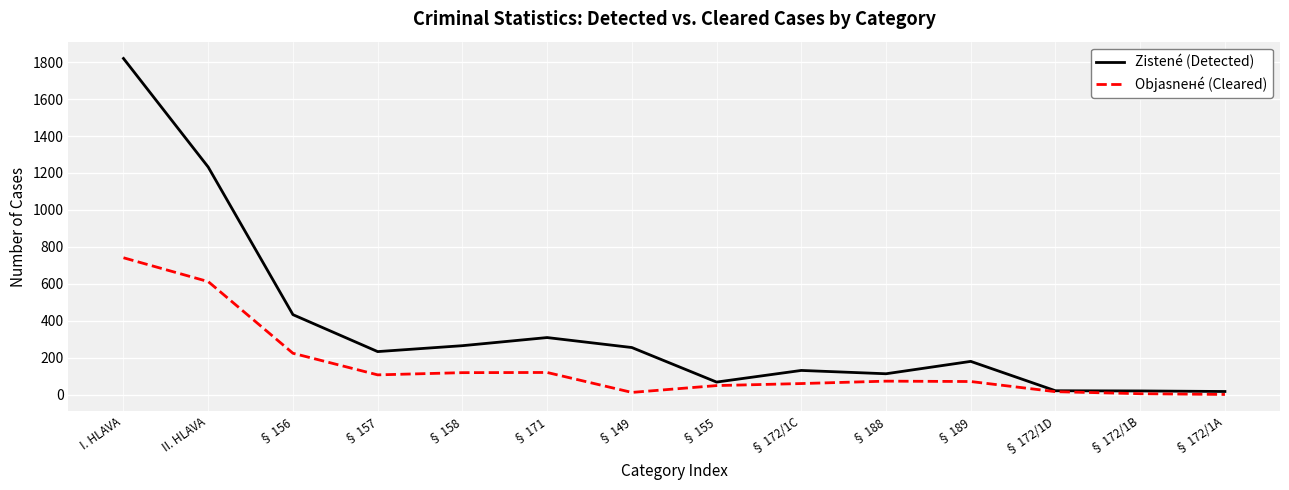

What are all the series names shown in the legend?

Zistené (Detected), Objasnенé (Cleared)